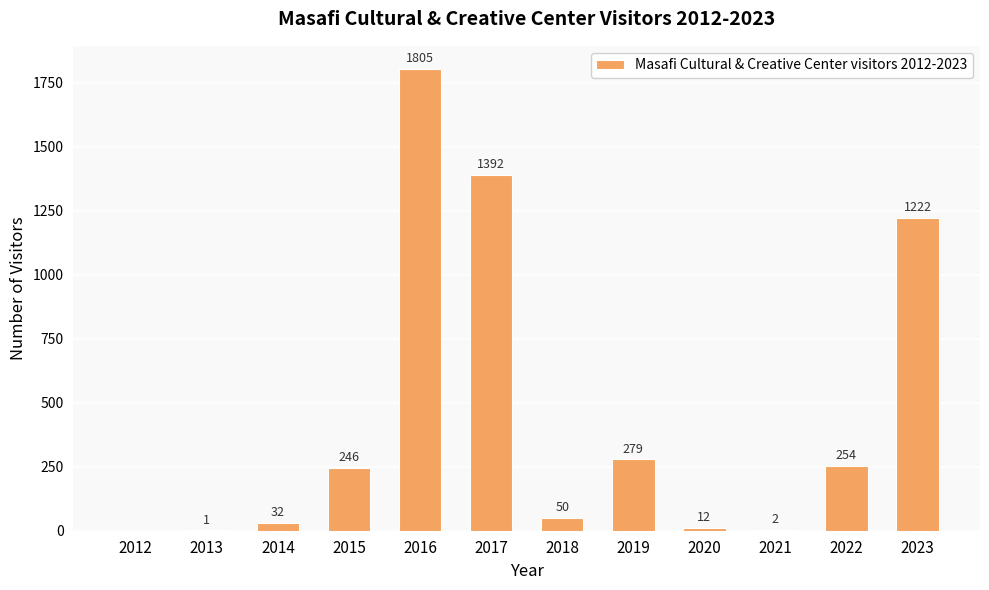

Reading right to left, extract all data points from this chart.

1222	254	2	12	279	50	1392	1805	246	32	1	0